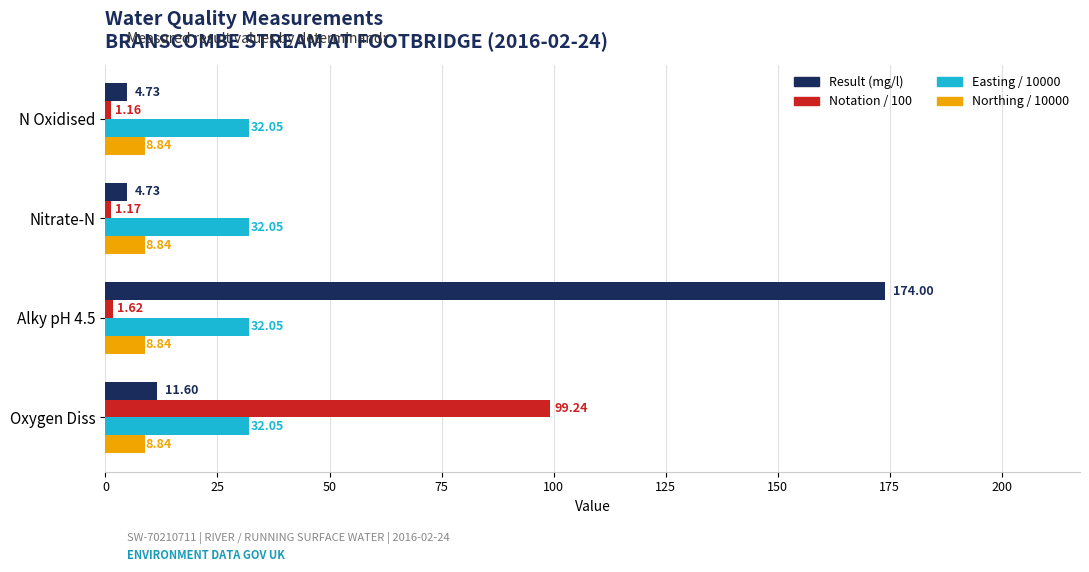

Which series has the largest total across all categories?

Result (mg/l)